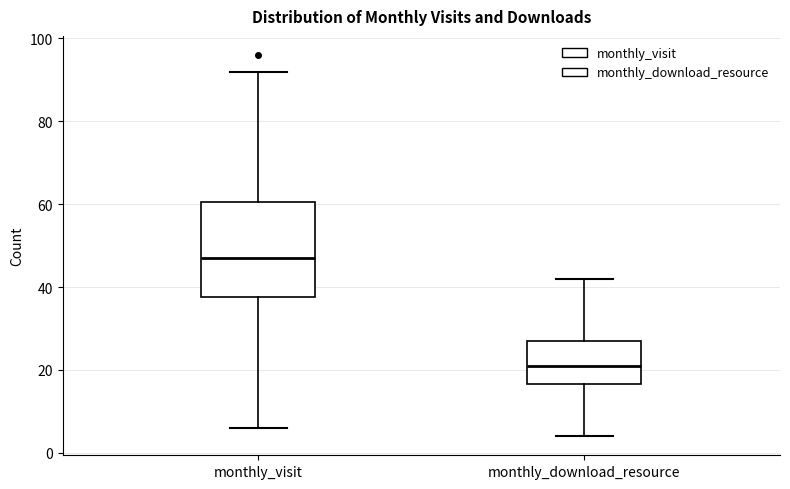

Comparing the boxes themselves (not the whiskers), which one is the tallest?

monthly_visit